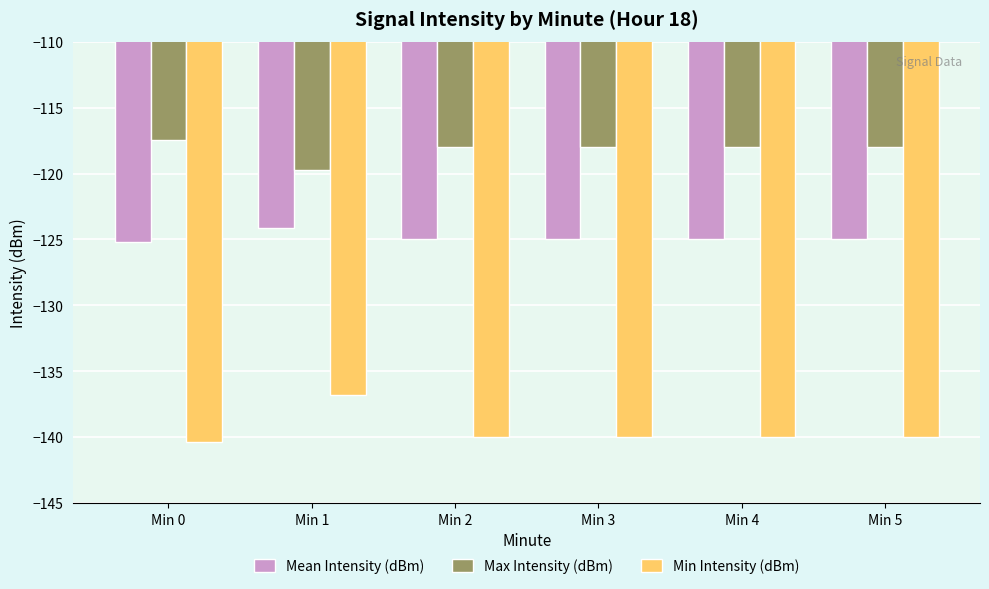

How many data points in Mean Intensity (dBm) are above -125?

1